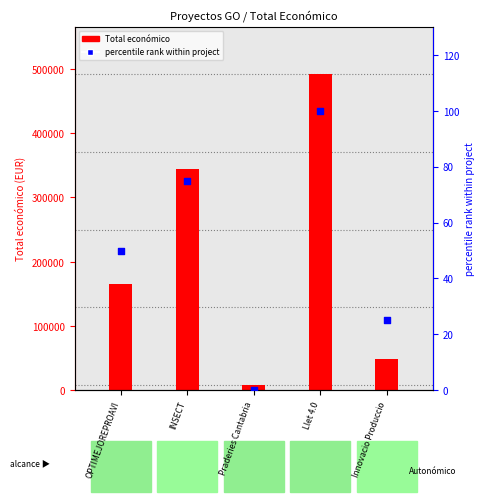

What are all the series names shown in the legend?

Total económico, percentile rank within project